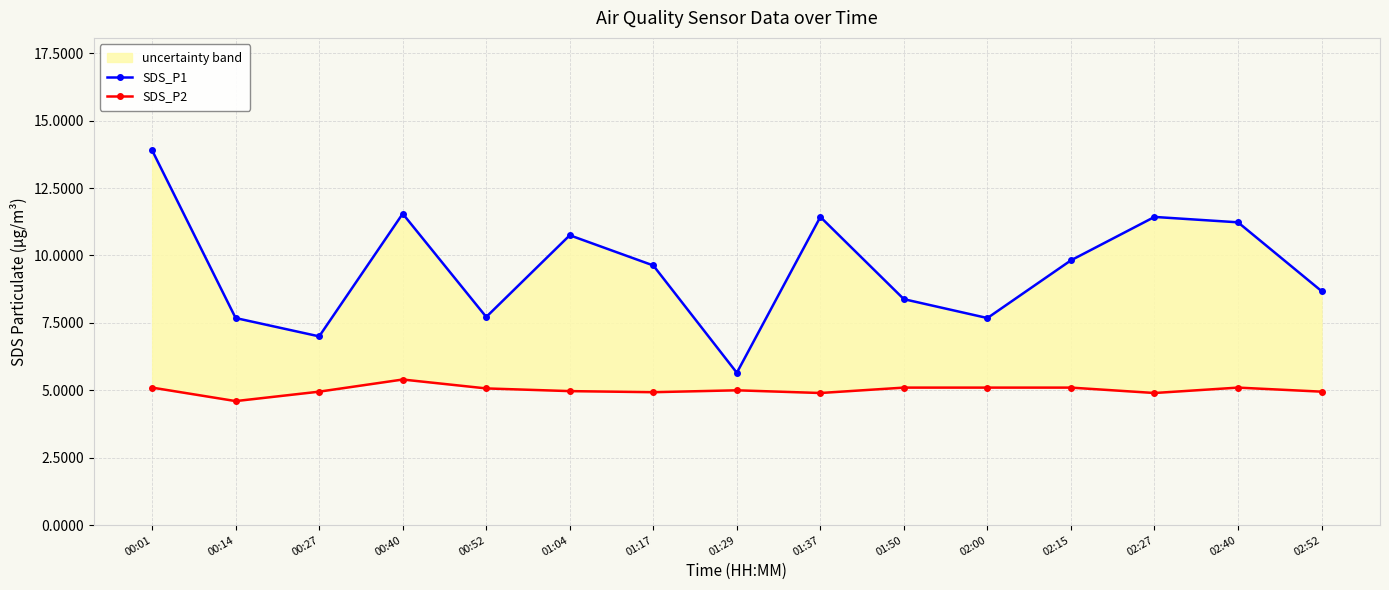

At which category does SDS_P2 reach its first local peak?

00:40